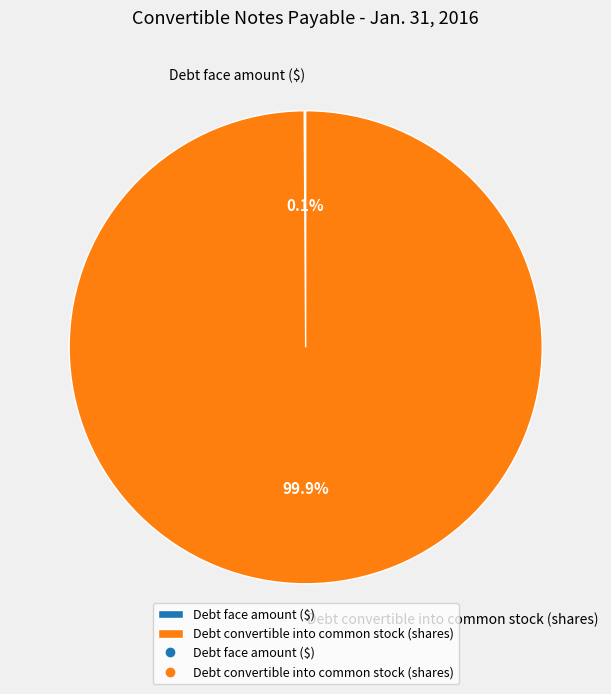

What percentage is the Debt convertible into common stock (shares) slice, to the nearest percent?

100%